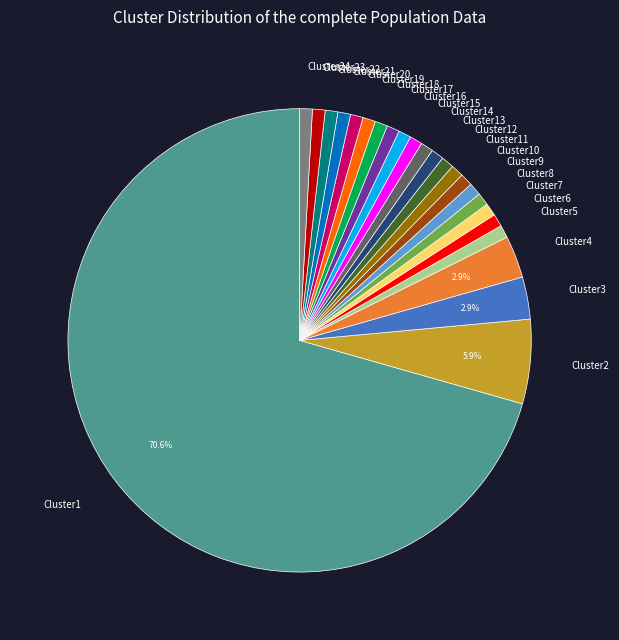

Is there a majority slice in this chart?

Yes